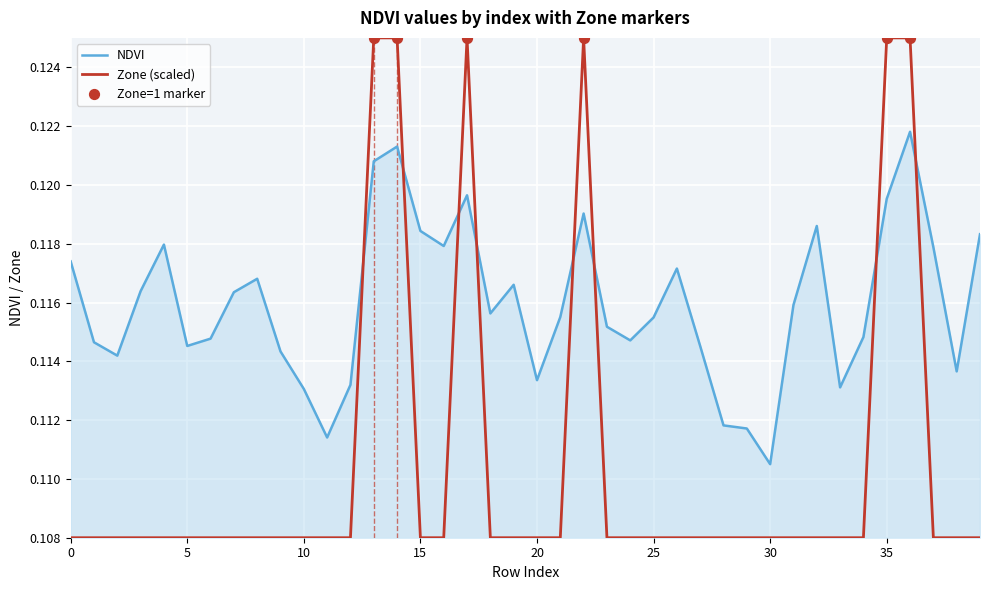

Which series has the widest spread of values?

Zone (scaled)